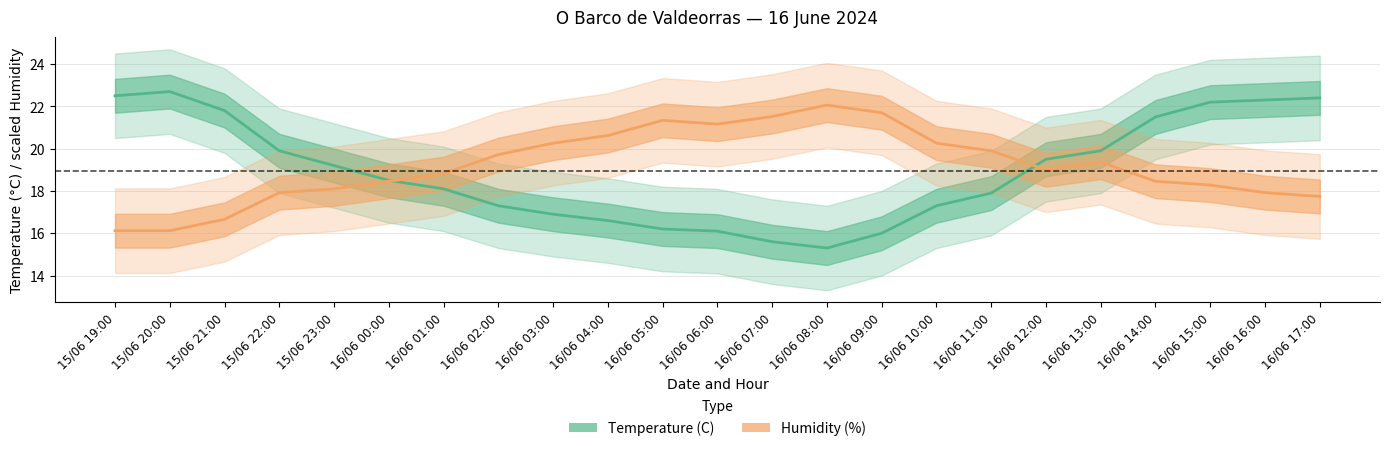

Where does the Temperature (C) series first go above 18?

15/06 19:00